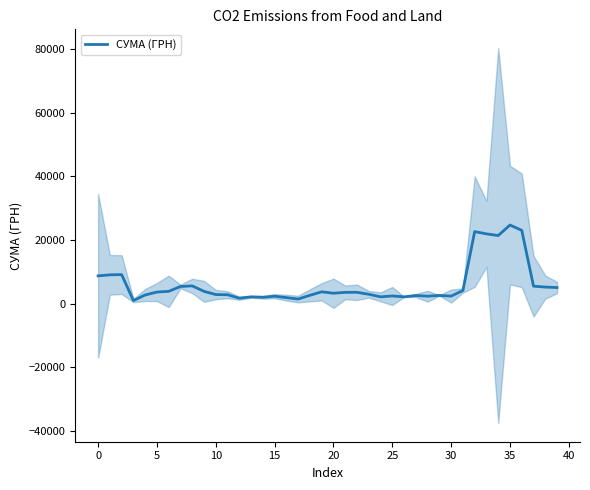

Does the chart display data point markers on the line(s)?

No